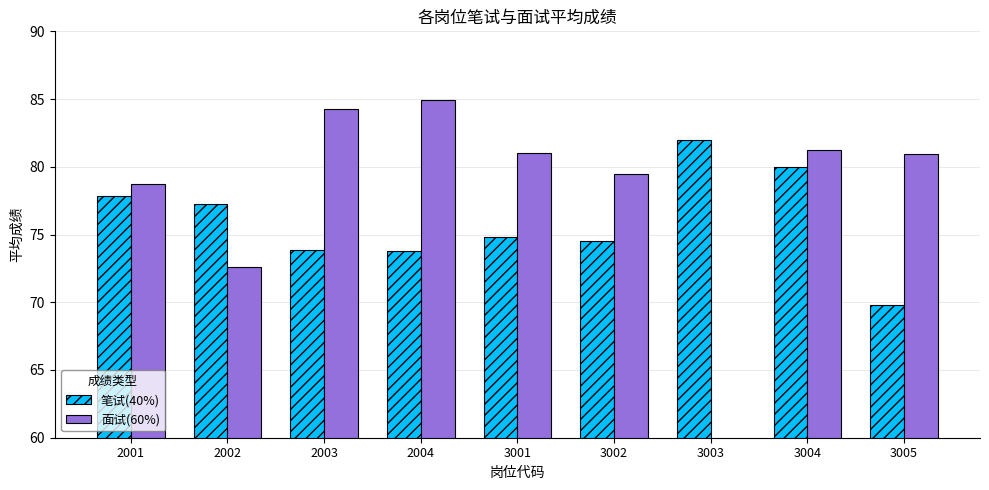

Are the bars horizontal?

No